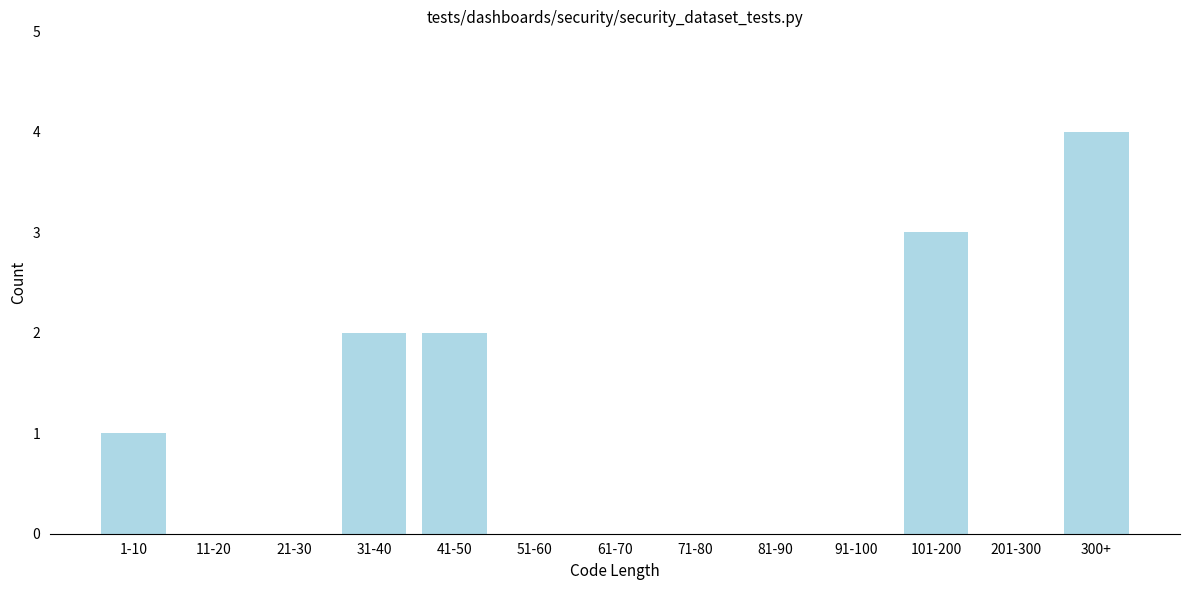

Reading left to right, extract all data points from this chart.

1-10=1	11-20=0	21-30=0	31-40=2	41-50=2	51-60=0	61-70=0	71-80=0	81-90=0	91-100=0	101-200=3	201-300=0	300+=4